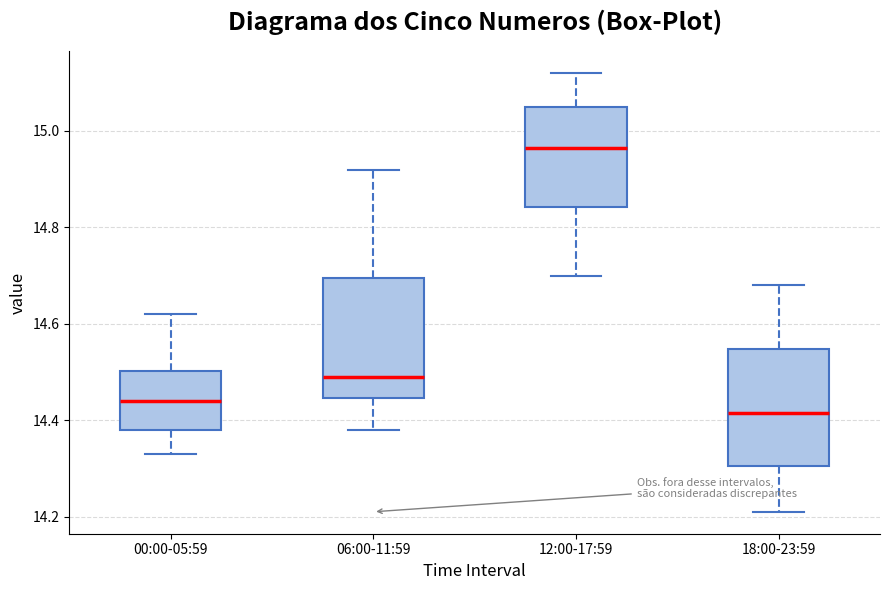

Reading left to right, transcribe this box plot: for each box, give where its median line is, the range the box spans, and where its two whiskers end, as read against the y-axis. The values are not printed on the chart, so give them approximately, as read against the axis.

00:00-05:59: median 14.44, box 14.38 to 14.50, whiskers 14.34 to 14.62
06:00-11:59: median 14.50, box 14.44 to 14.70, whiskers 14.38 to 14.92
12:00-17:59: median 14.96, box 14.84 to 15.06, whiskers 14.70 to 15.12
18:00-23:59: median 14.42, box 14.30 to 14.54, whiskers 14.22 to 14.68